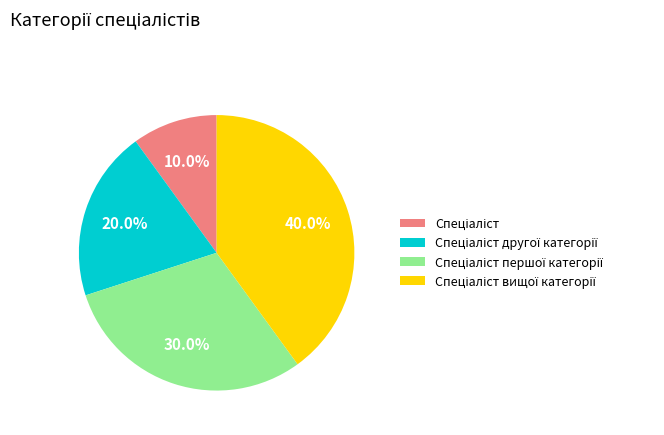

Is there any slice that represents more than half of the pie?

No